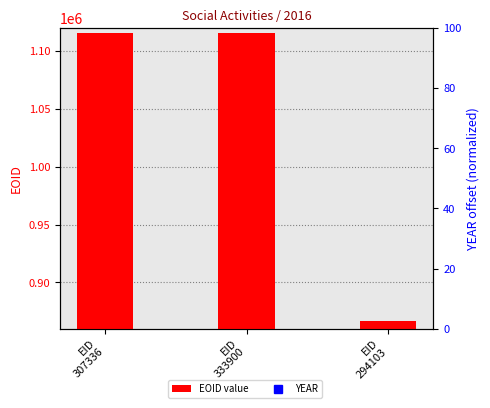

At which label is YEAR closest to 2016?

EID
307336